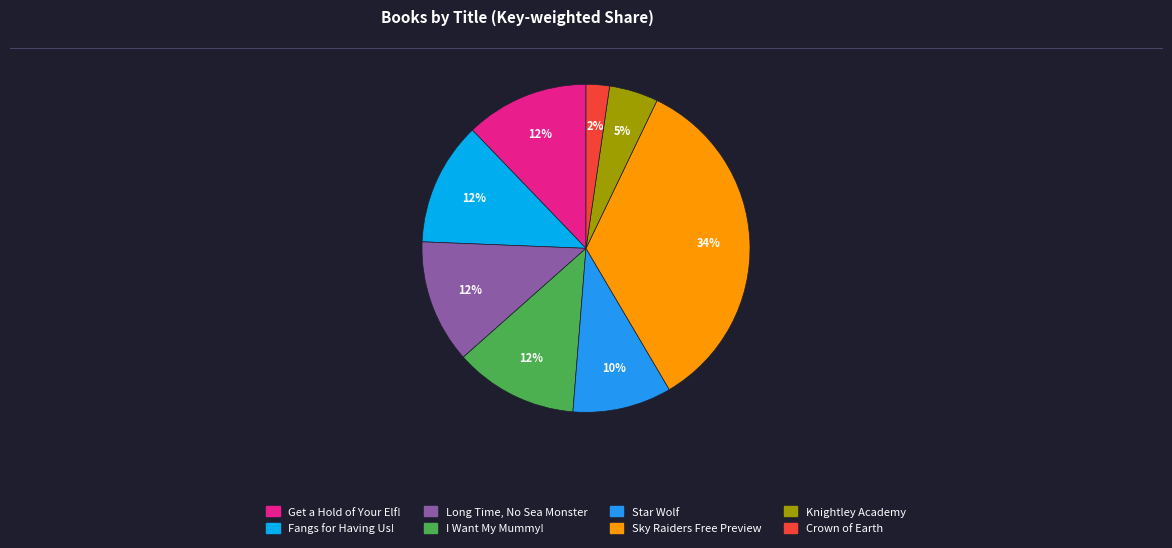

To the nearest percent, what is the difference between the largest and smallest slice percentages?

32%